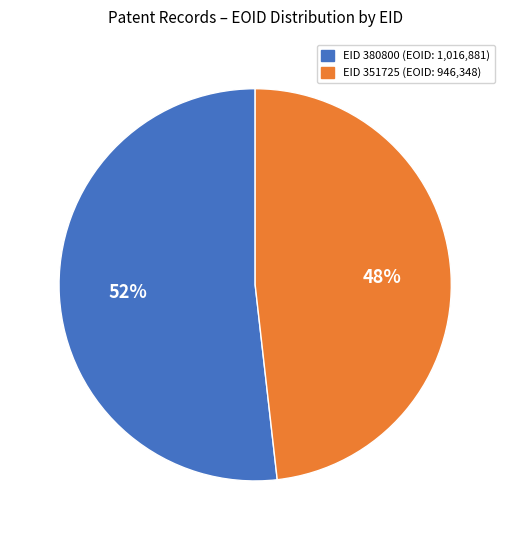

Is there a majority slice in this chart?

Yes